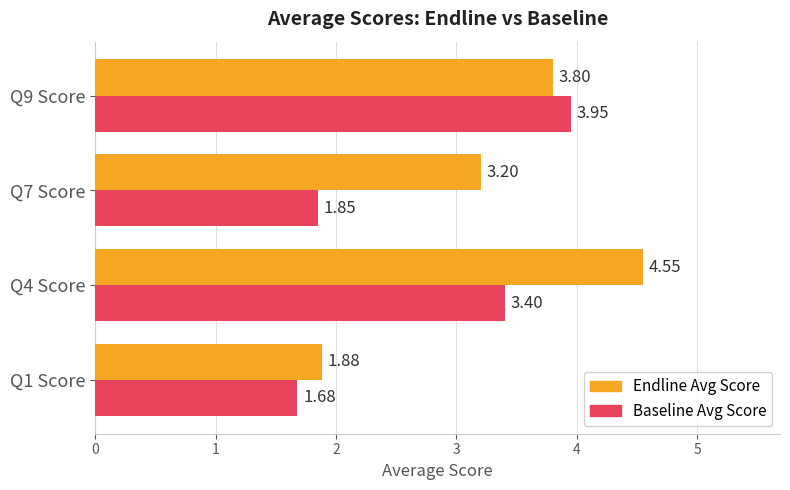

Which series has the widest spread of values?

Endline Avg Score